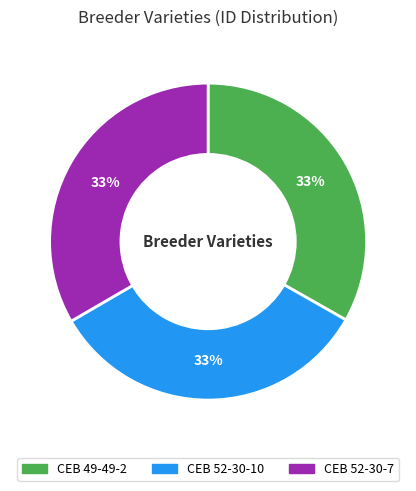

Does CEB 52-30-7 represent more than half of the total?

No